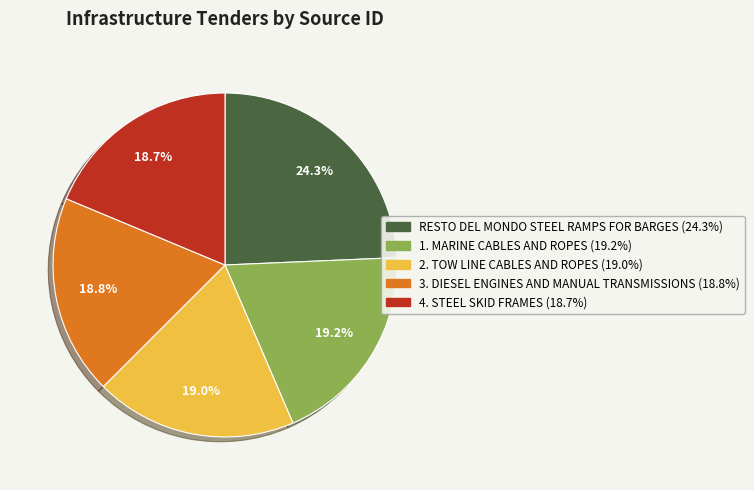

Is there any slice that represents more than half of the pie?

No